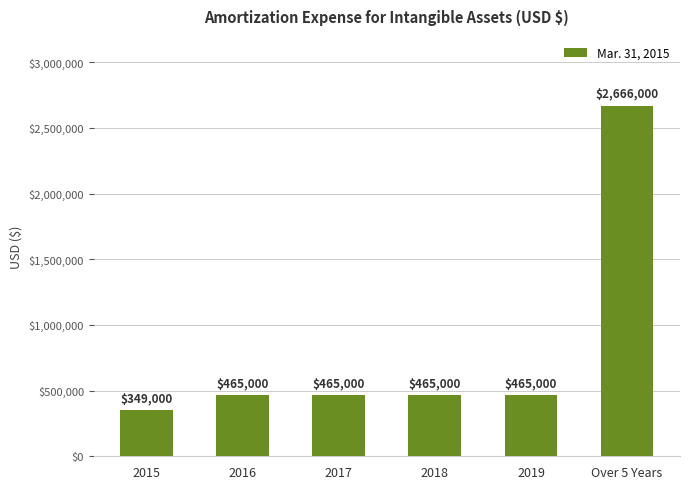

What is the difference between the values at 2019 and Over 5 Years?

2201000